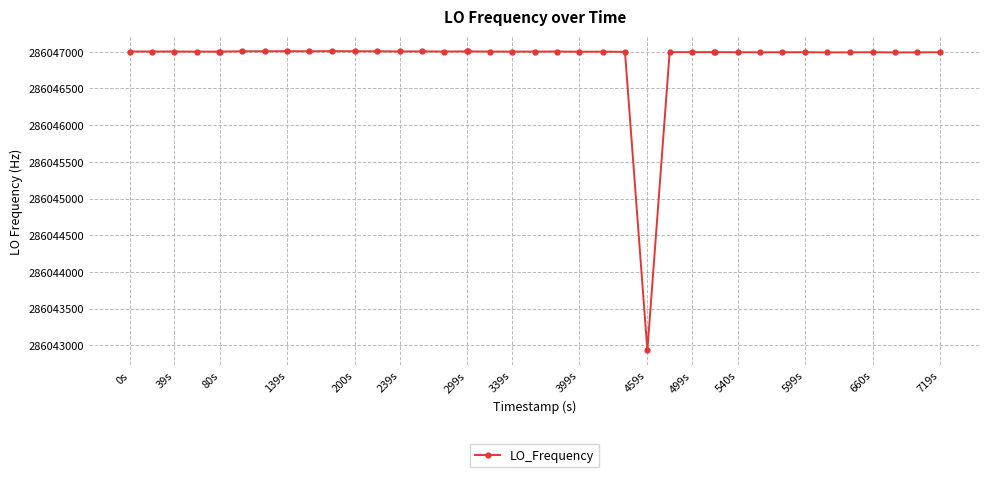

How many categories are shown in the chart?

40